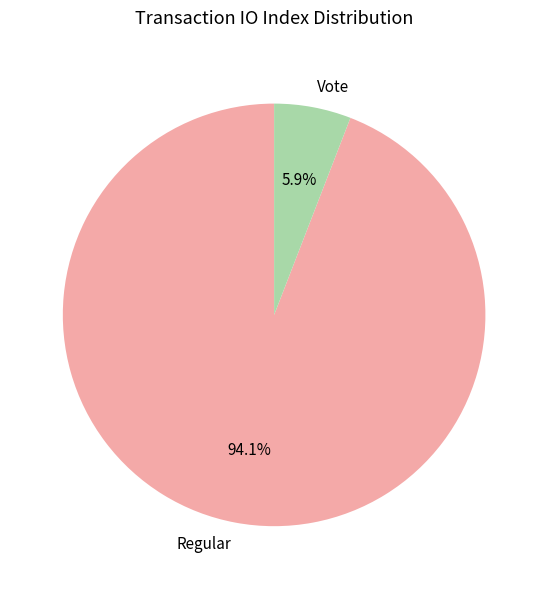

Between Regular and Vote, which is larger?

Regular